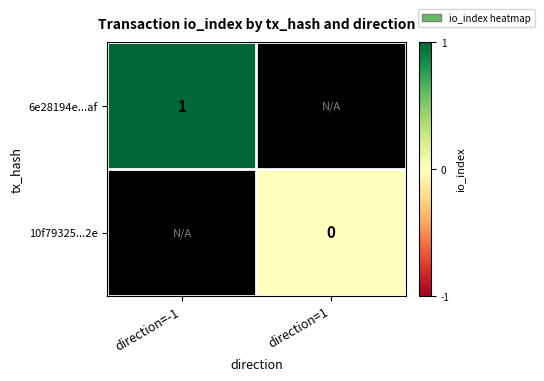

How many series are shown in this chart?

2